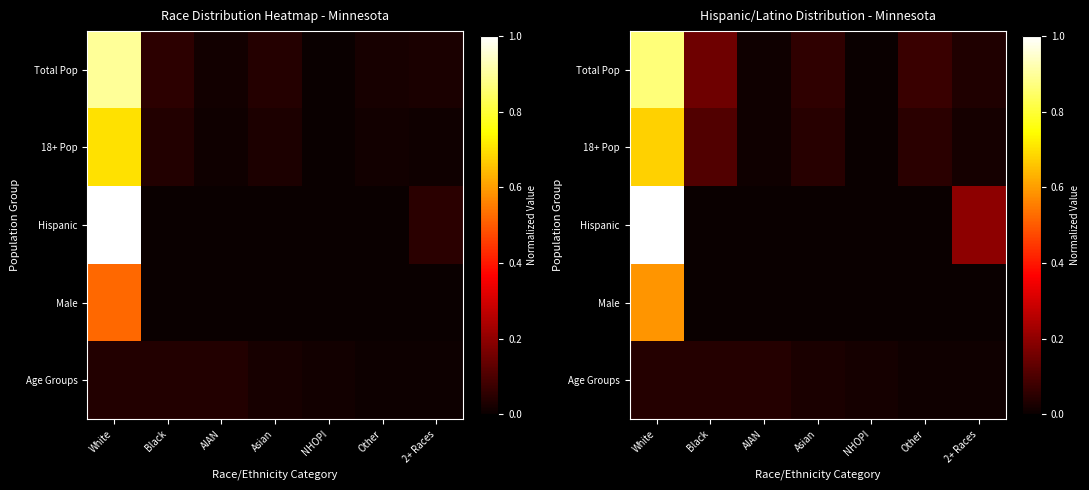

The Hispanic series shows 0.5 at NHOPI. True or false?

False